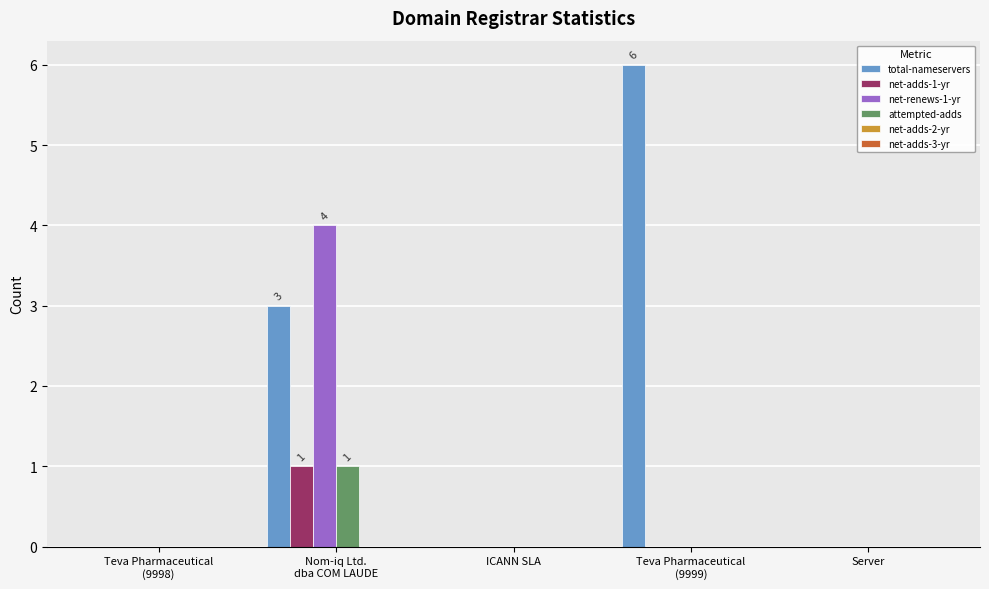

Which series has the largest total across all categories?

total-nameservers